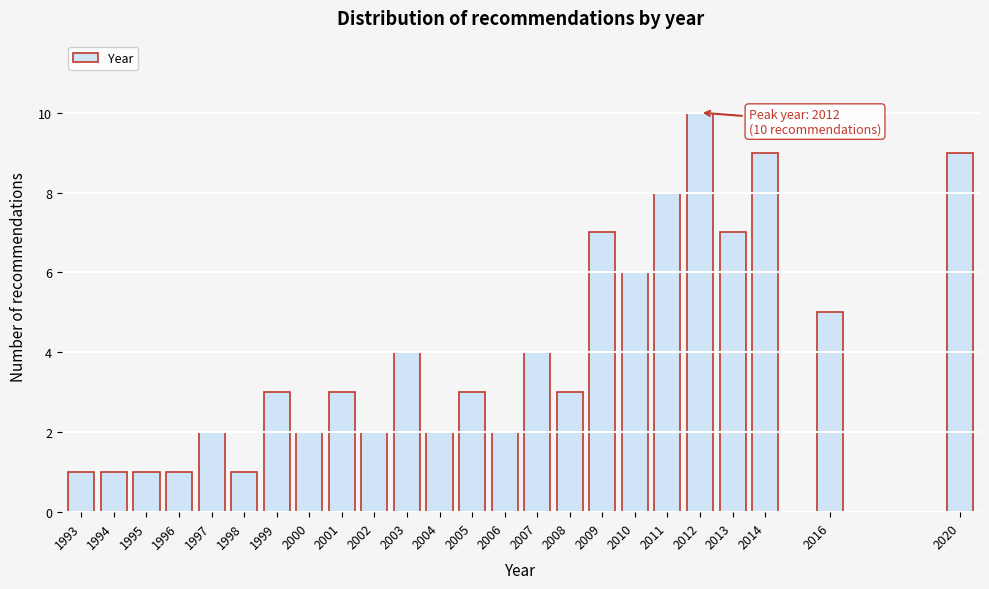

Reading left to right, list all the values displayed in this chart.

1	1	1	1	2	1	3	2	3	2	4	2	3	2	4	3	7	6	8	10	7	9	5	9